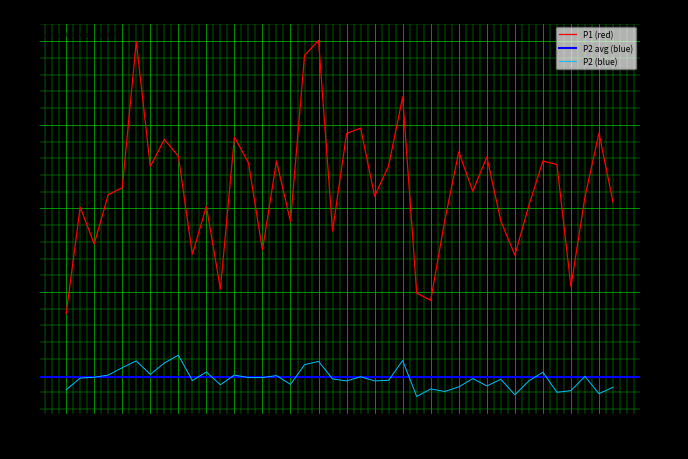

Reading left to right, list all the values displayed in this chart.

P1: 00:00=8.7	00:03=15.1	00:06=12.9	00:09=15.8	00:12=16.2	00:14=25.0	00:17=17.5	00:20=19.1	00:23=18.1	00:26=12.2	00:28=15.1	00:31=10.2	00:34=19.3	00:37=17.7	00:40=12.5	00:43=17.8	00:45=14.2	00:48=24.1	00:51=25.1	00:54=13.7	00:57=19.5	00:59=19.8	01:02=15.7	01:05=17.6	01:08=21.7	01:11=9.9	01:13=9.5	01:16=14.3	01:19=18.4	01:22=16.0	01:25=18.1	01:28=14.2	01:30=12.2	01:33=15.2	01:36=17.8	01:39=17.6	01:42=10.3	01:44=15.7	01:47=19.5	01:50=15.4
P2: 00:00=4.2	00:03=4.8	00:06=4.9	00:09=5.0	00:12=5.5	00:14=5.9	00:17=5.1	00:20=5.8	00:23=6.2	00:26=4.7	00:28=5.2	00:31=4.5	00:34=5.0	00:37=4.9	00:40=4.9	00:43=5.0	00:45=4.5	00:48=5.7	00:51=5.8	00:54=4.8	00:57=4.7	00:59=4.9	01:02=4.7	01:05=4.7	01:08=5.9	01:11=3.8	01:13=4.2	01:16=4.0	01:19=4.3	01:22=4.8	01:25=4.4	01:28=4.8	01:30=3.9	01:33=4.7	01:36=5.2	01:39=4.0	01:42=4.1	01:44=5.0	01:47=3.9	01:50=4.3